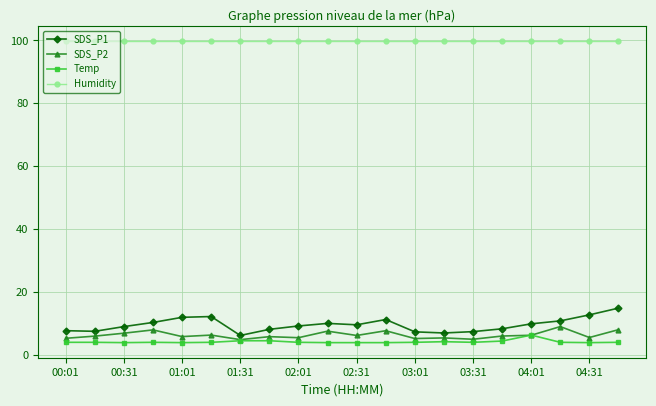

True or false: SDS_P1 has more than 0 interior local peaks.

True